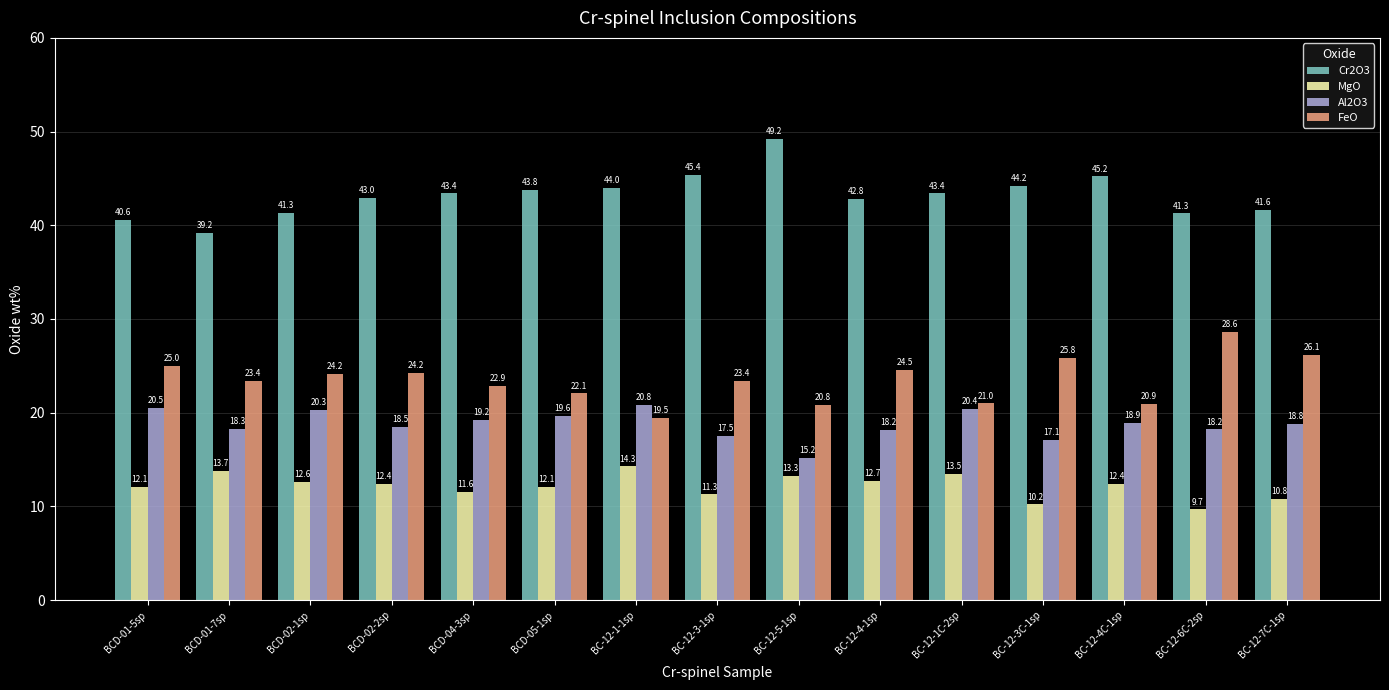

At which label does MgO reach its peak?

BC-12-1-1sp